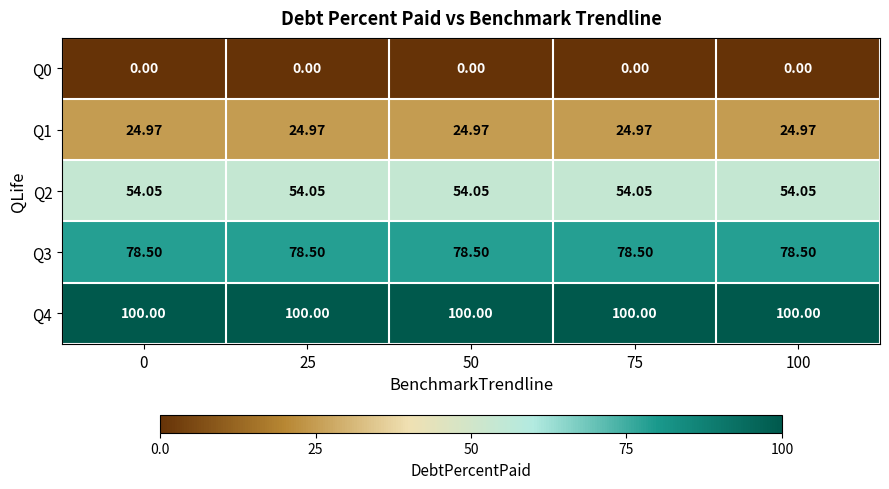

At how many categories does at least one series exceed 72?

5